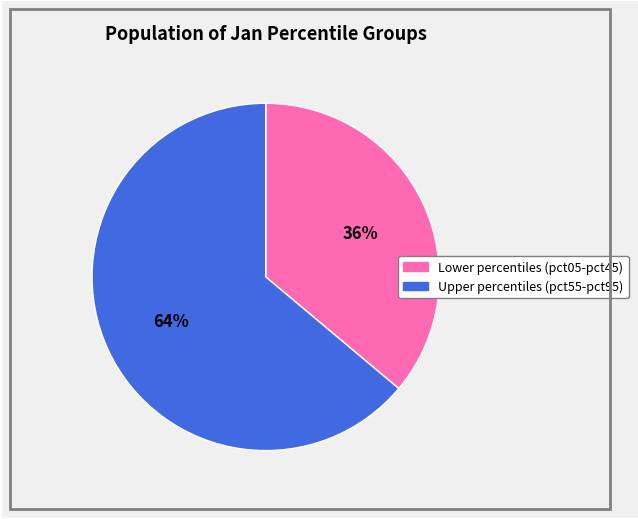

Is there any slice that represents more than half of the pie?

Yes